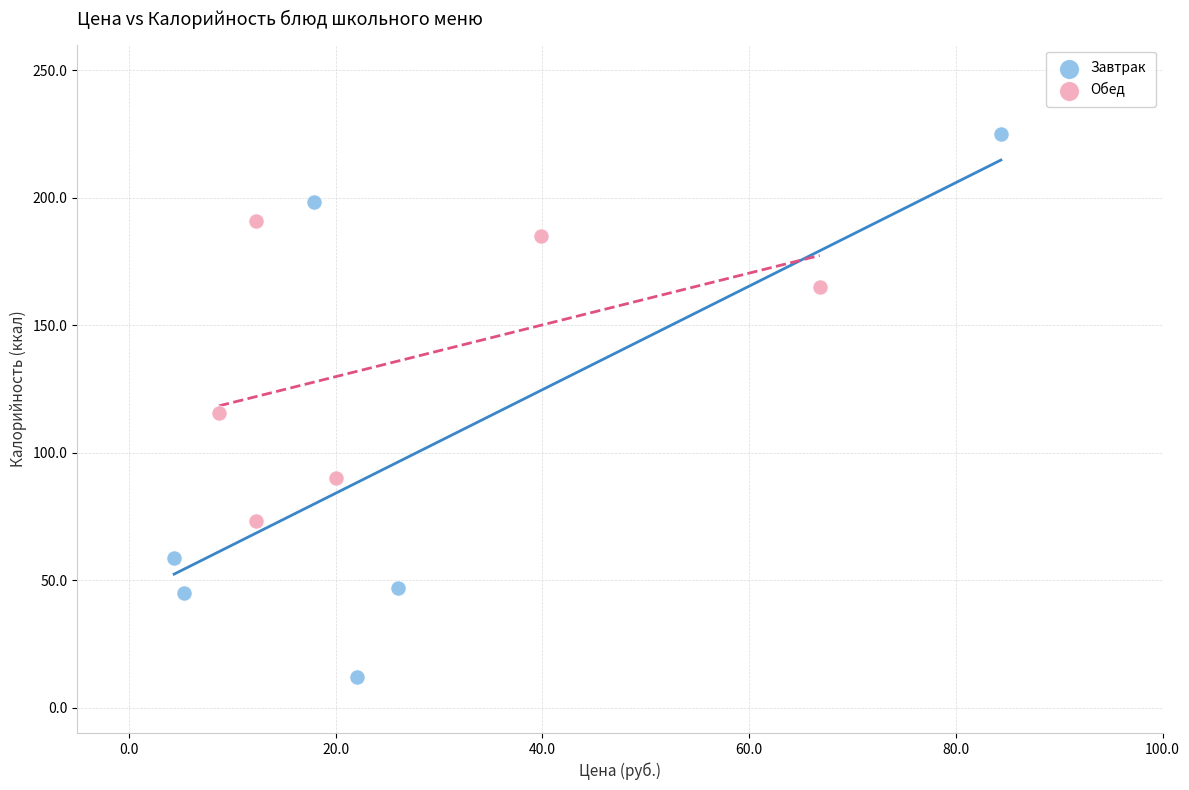

Which series has the largest Y range (max minus min)?

Завтрак